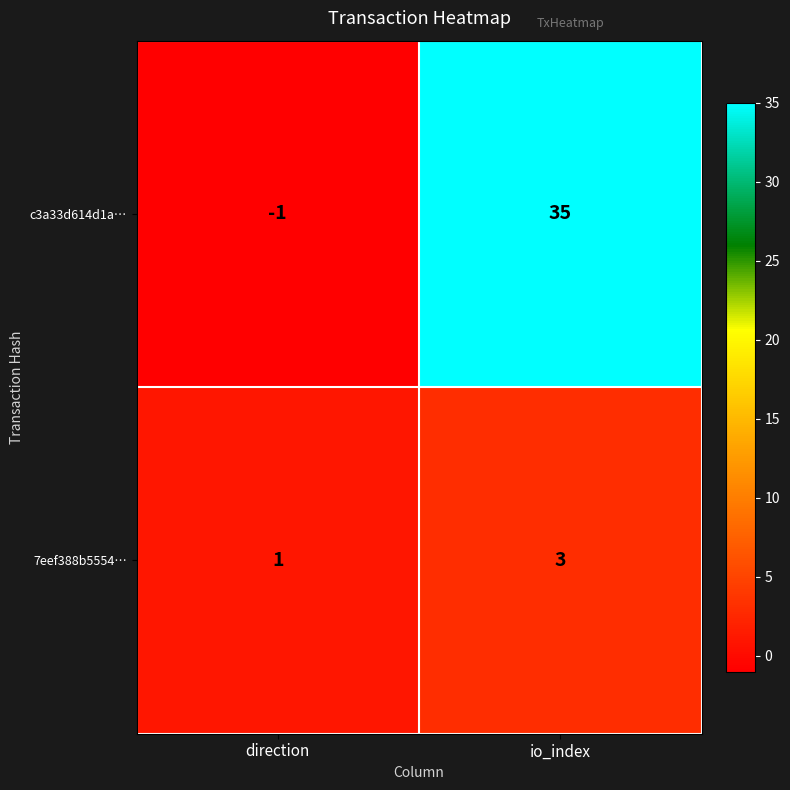

At which category is the sum across all series the highest?

io_index